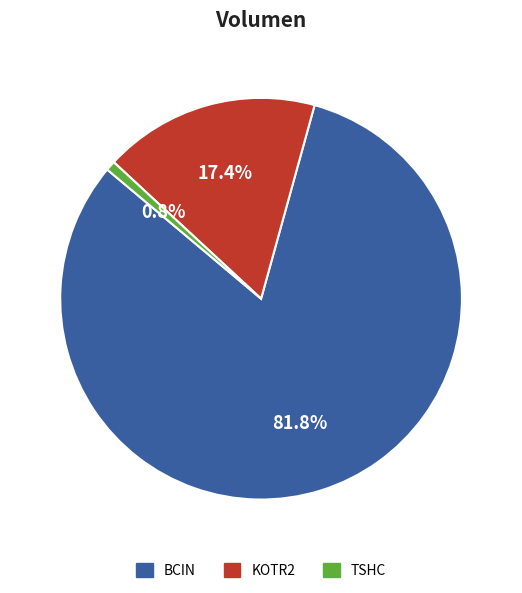

Which slice is the smallest?

TSHC